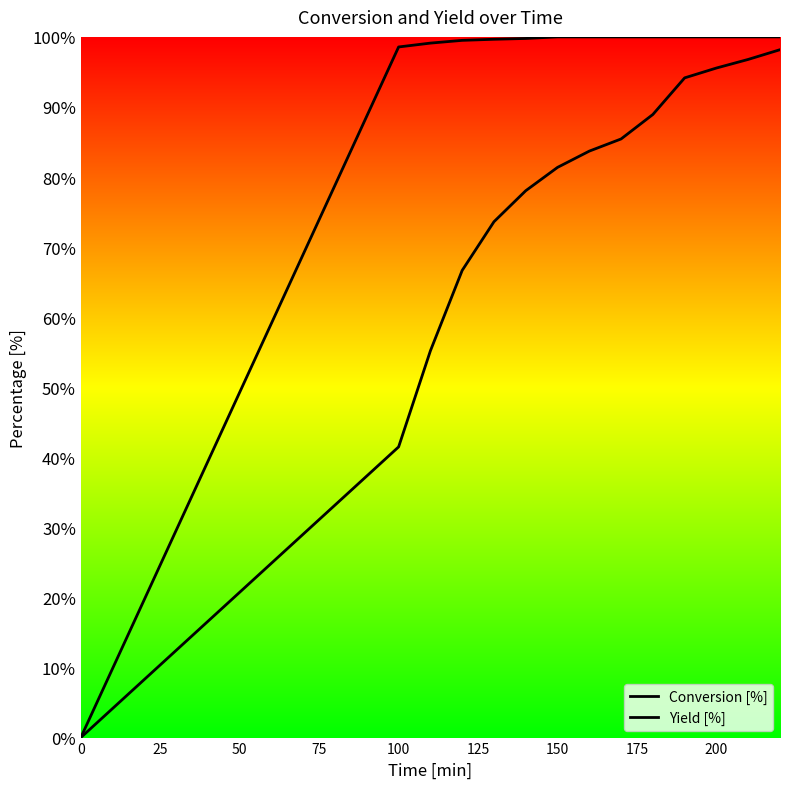

Which category has the highest value in the Conversion [%] series?

150